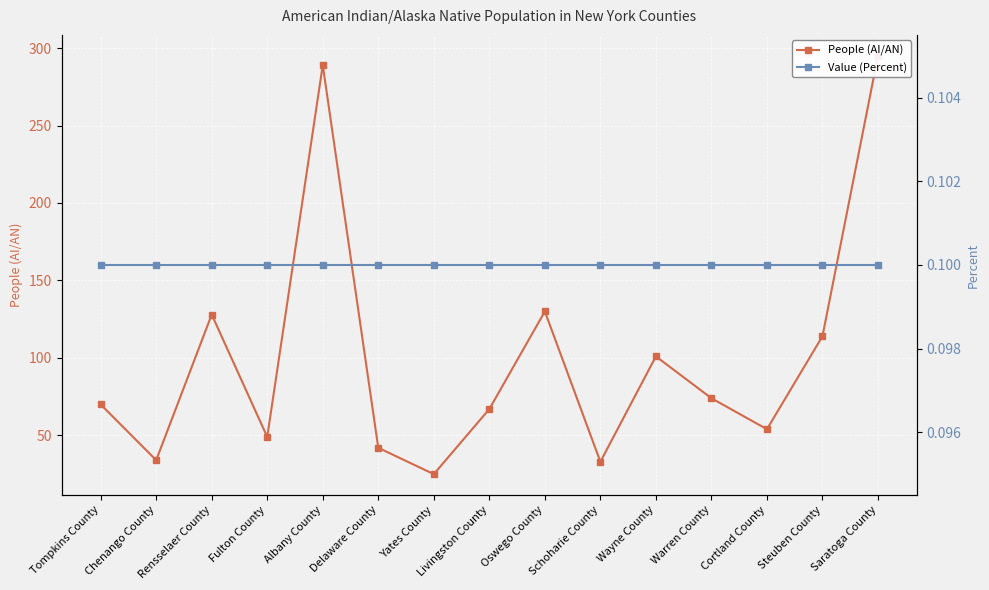

How many data points does each series have?

15